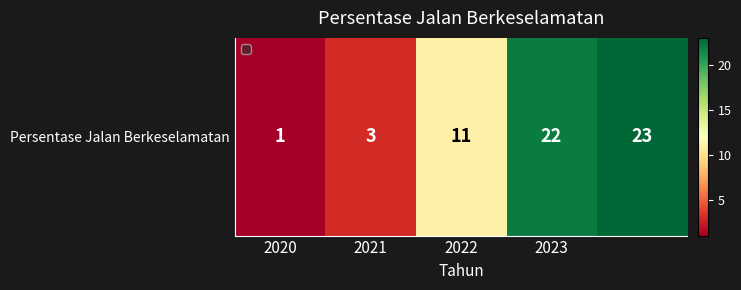

What is the sum of all values?

60